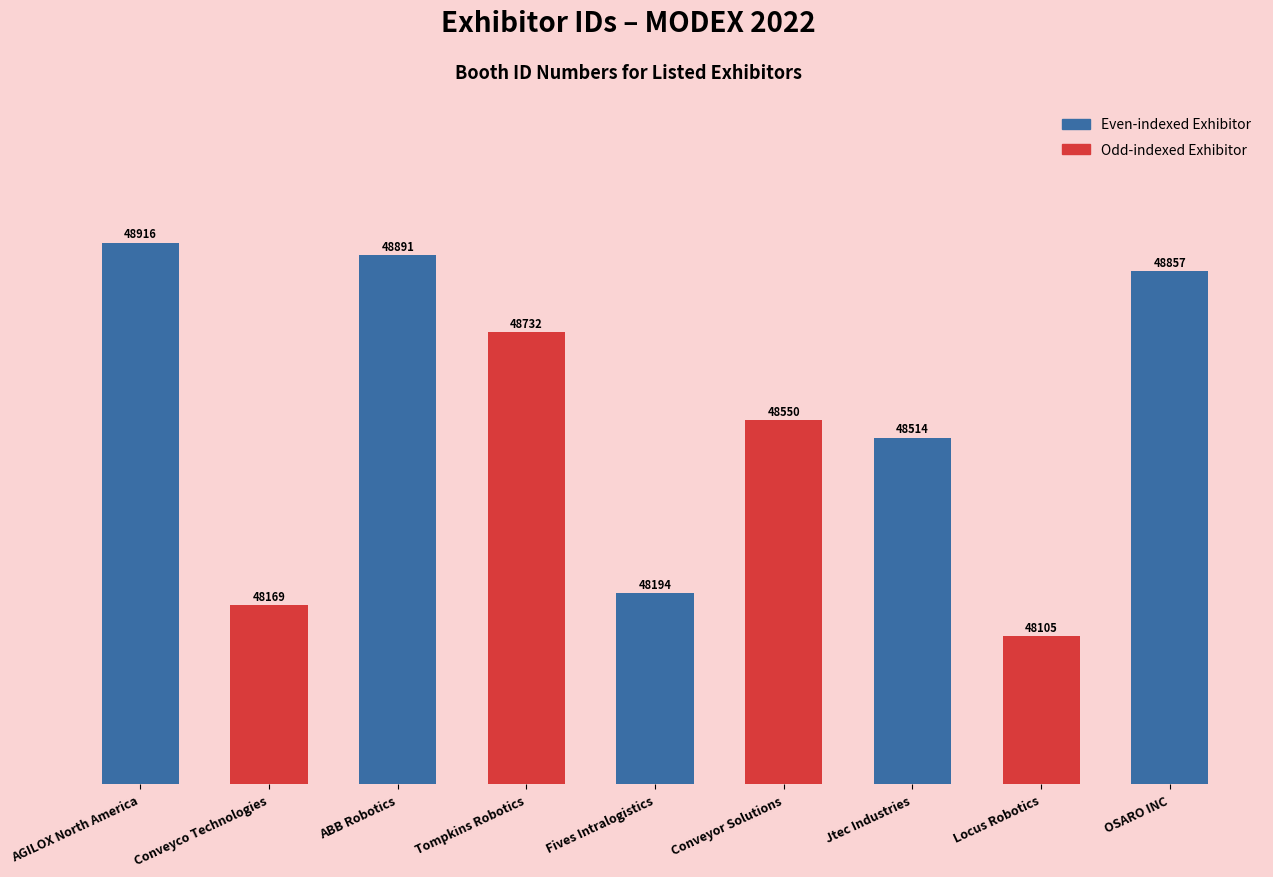

Approximately how many times larger is the value at Fives Intralogistics compared to Conveyor Solutions?

1.0